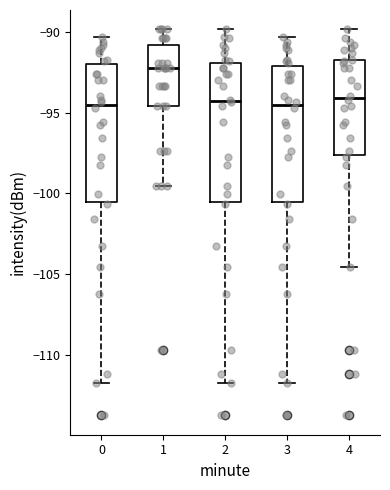

Reading left to right, transcribe this box plot: for each box, give where its median line is, the range the box spans, and where its two whiskers end, as read against the y-axis. The values are not printed on the chart, so give them approximately, as read against the axis.

0: median -94.5, box -100.5 to -92.0, whiskers -112.0 to -90.5
1: median -92.0, box -94.5 to -91.0, whiskers -99.5 to -90.0
2: median -94.5, box -100.5 to -92.0, whiskers -112.0 to -90.0
3: median -94.5, box -100.5 to -92.0, whiskers -112.0 to -90.5
4: median -94.0, box -97.5 to -92.0, whiskers -104.5 to -90.0